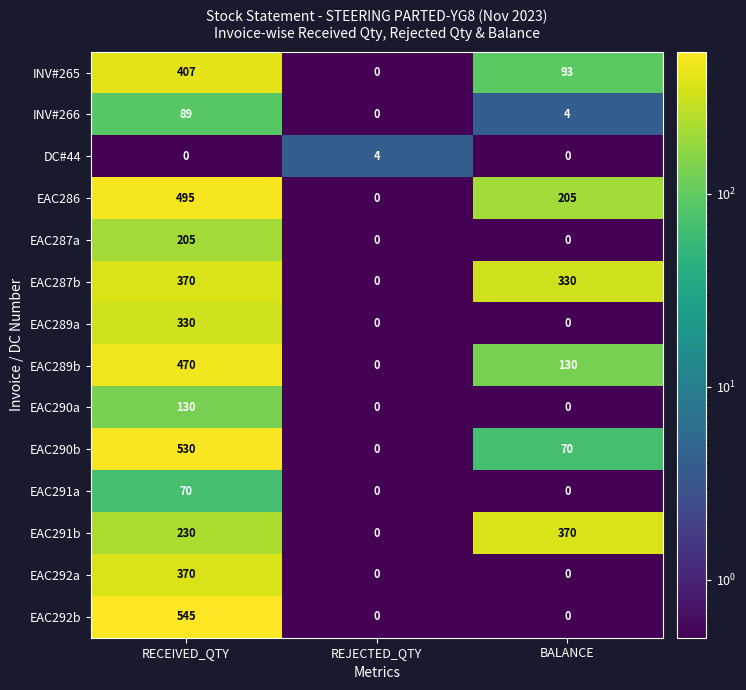

What is the difference between the highest and lowest values at BALANCE?

370